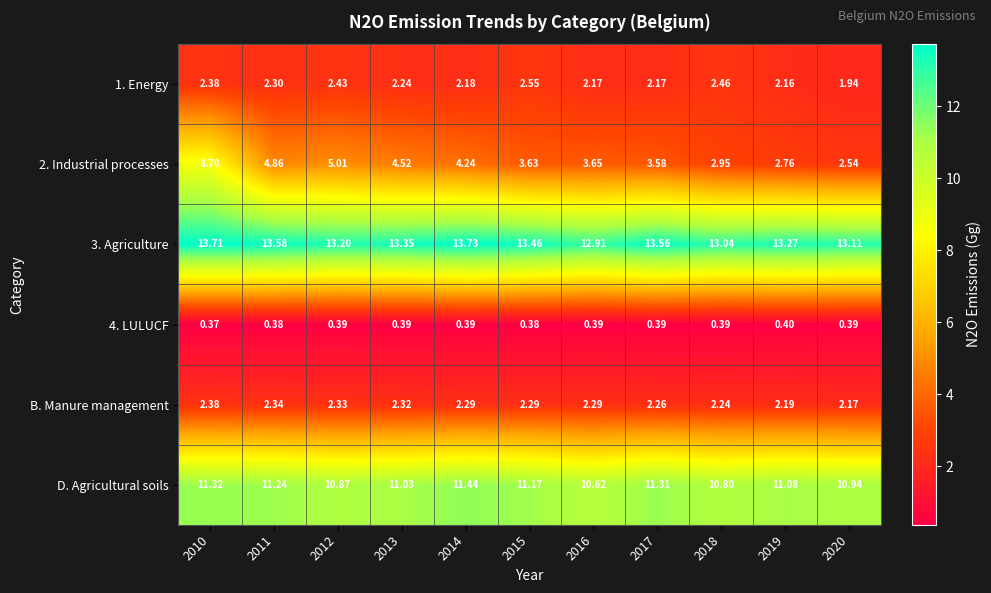

Between 2015 and 2020, which series saw the biggest shift?

2. Industrial processes